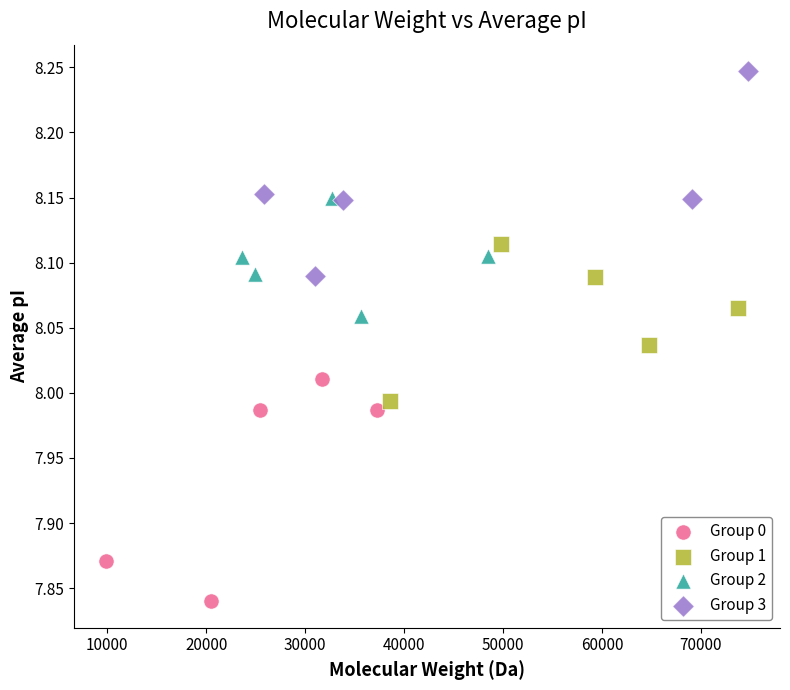

Which series reaches the minimum Y coordinate?

Group 0